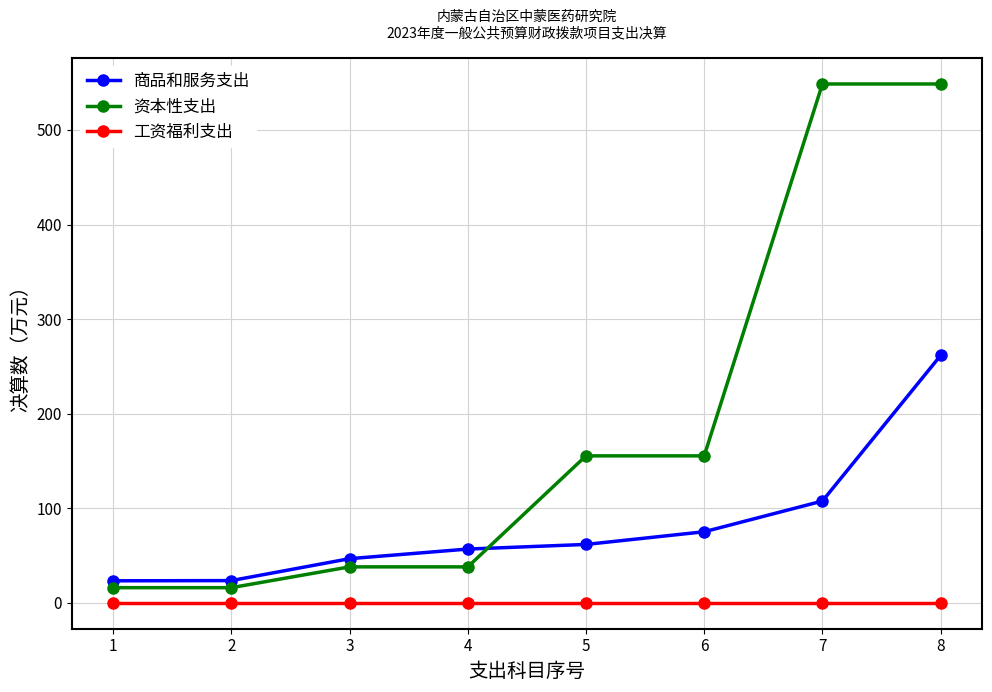

What is the value of the 资本性支出 point at the 2nd from the left?

16.0